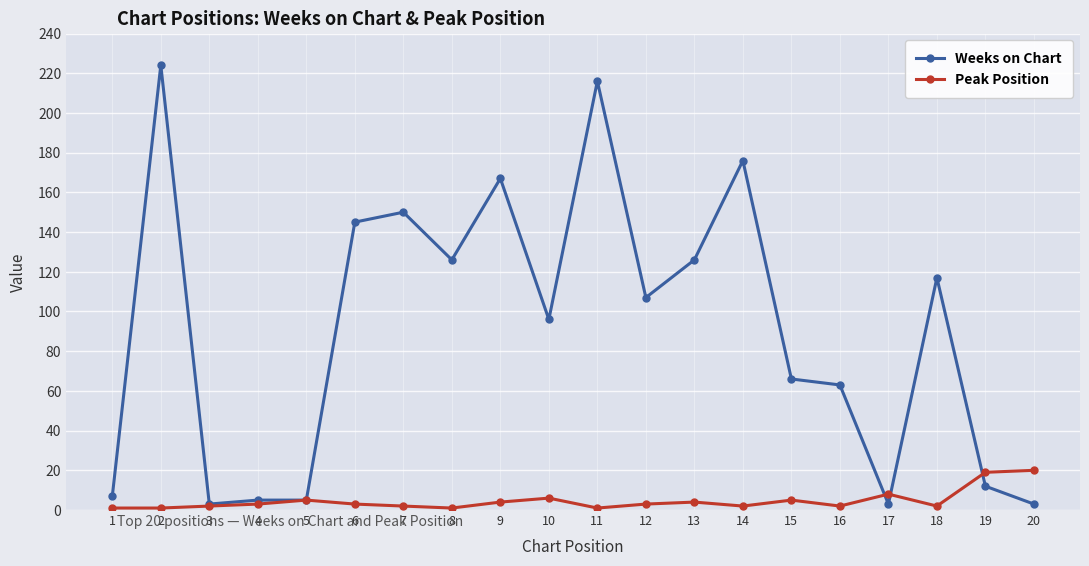

What is the greatest value displayed?

224